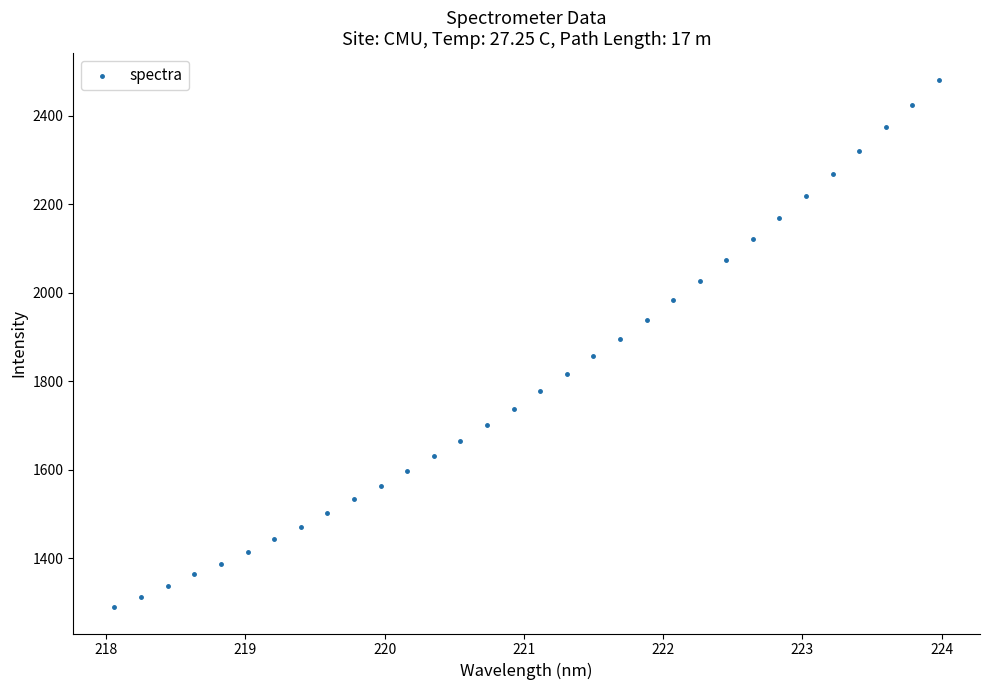

What is the range of Y values (max minus min)?

1191.3